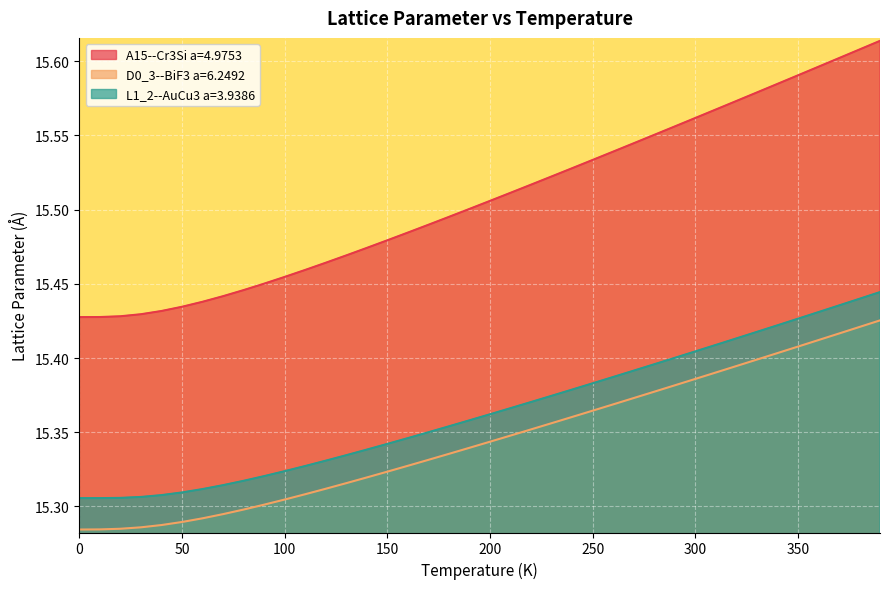

How many D0_3--BiF3 a=6.2492 values are between 15 and 16?

40